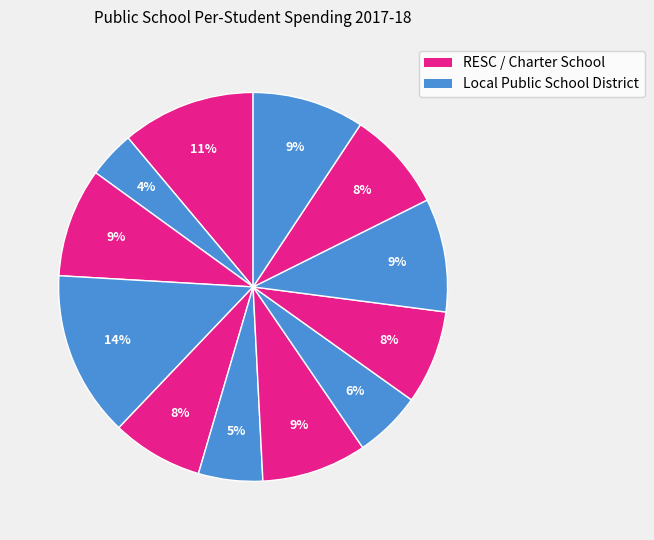

Count the number of slices in the pie.

12